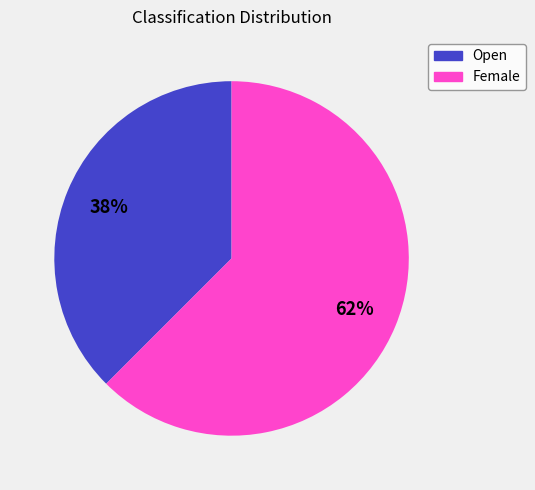

Which has a higher value, Female or Open?

Female